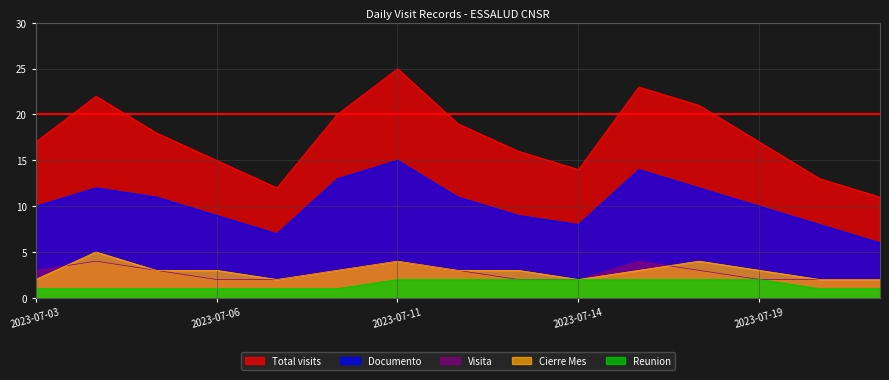

Where is Documento nearest to the value 10?

2023-07-03